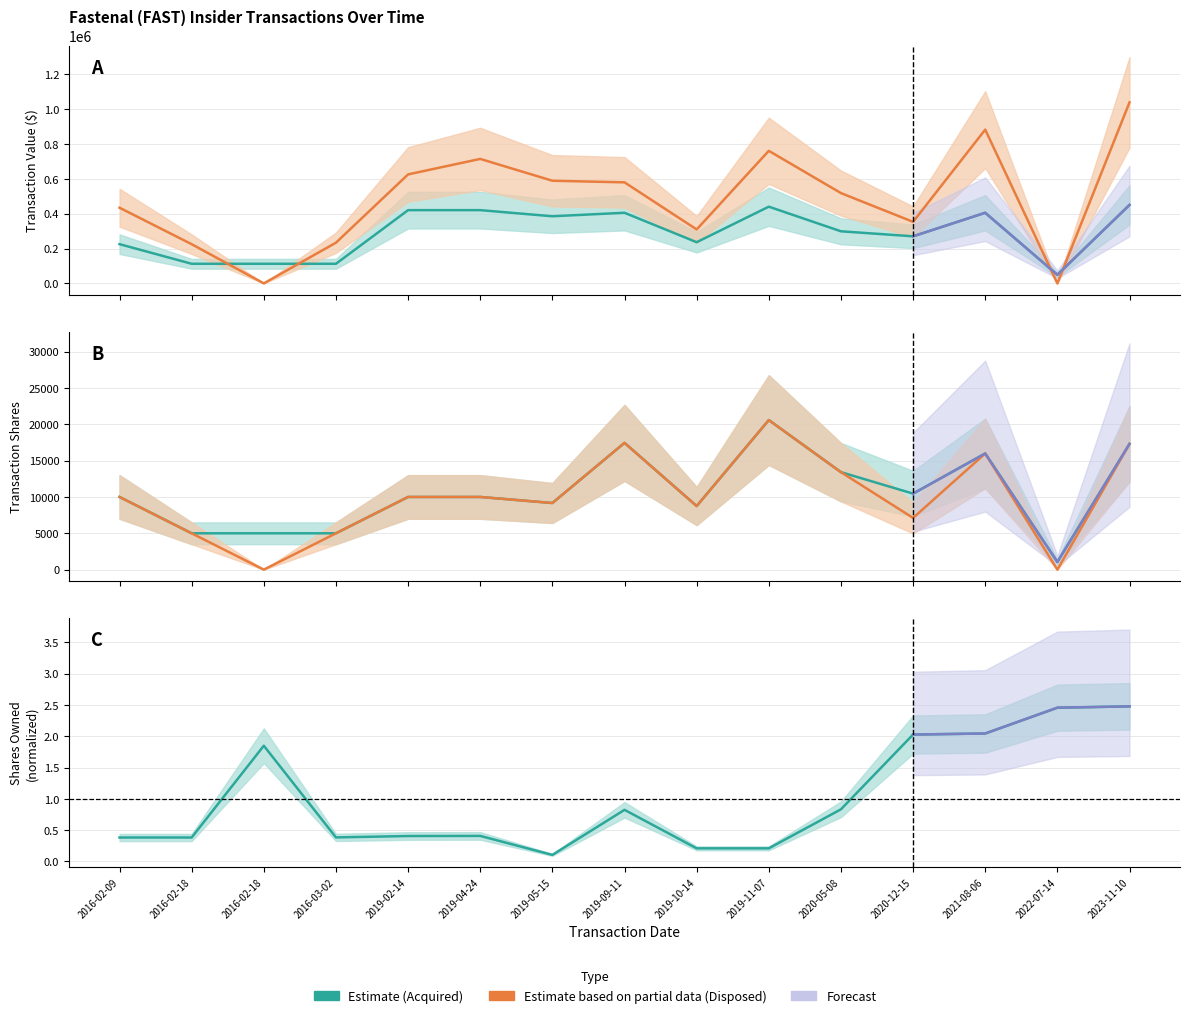

What is the sum of all Transaction Value (Disposed) values?

7258846.0